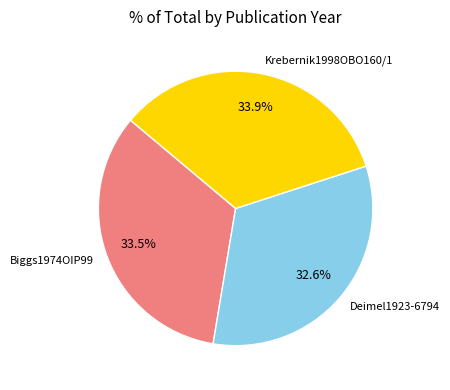

Which has a higher value, Krebernik1998OBO160/1 or Deimel1923-6794?

Krebernik1998OBO160/1